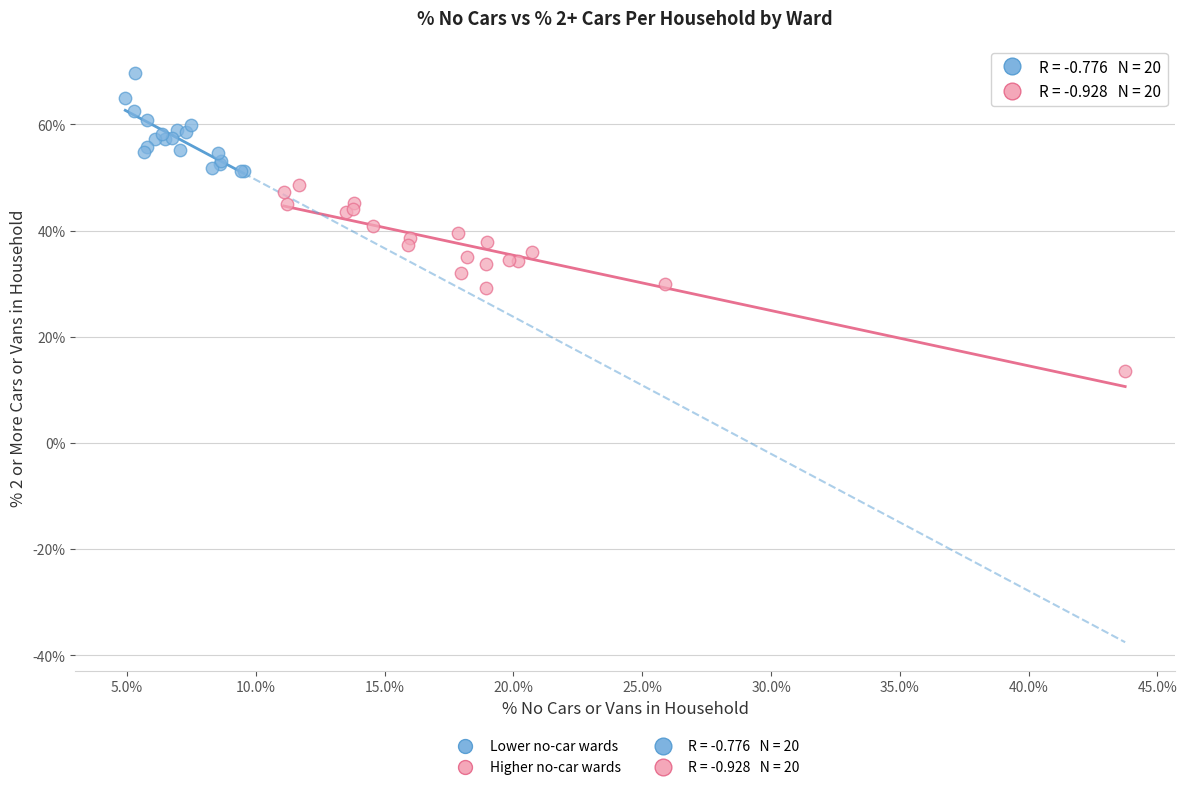

Which series has the widest spread of Y values?

Higher no-car wards